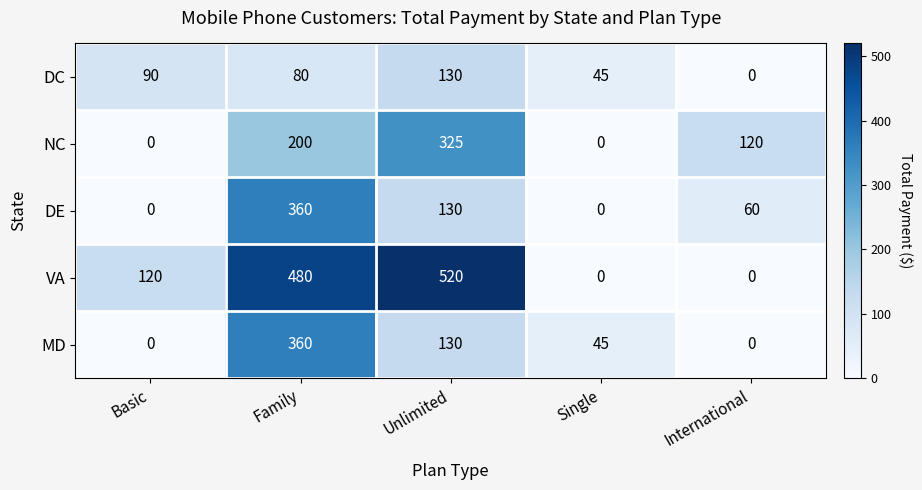

What is the maximum value shown in the chart?

520